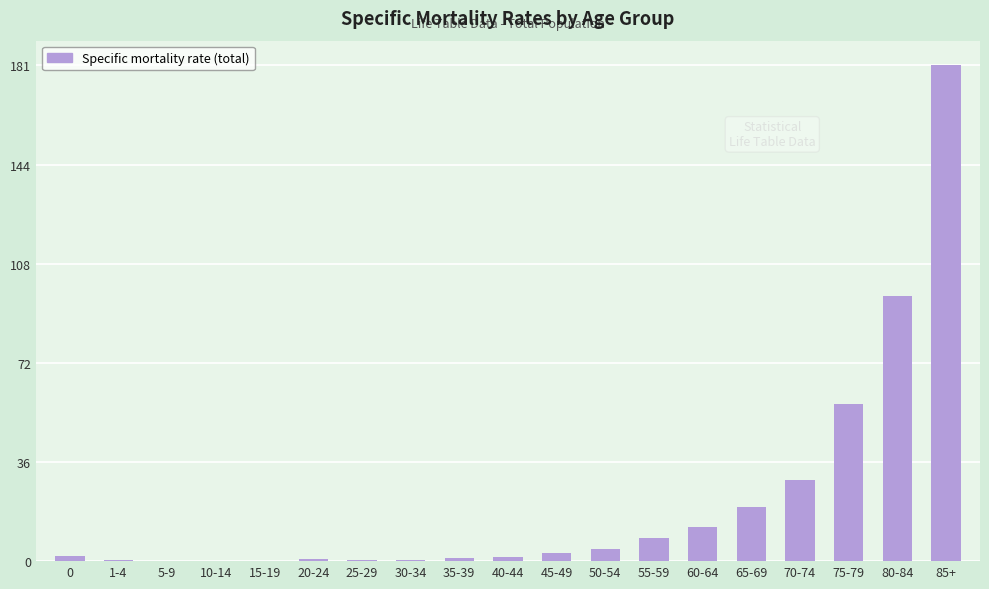

What is the difference between the values at 35-39 and 45-49?

1.7